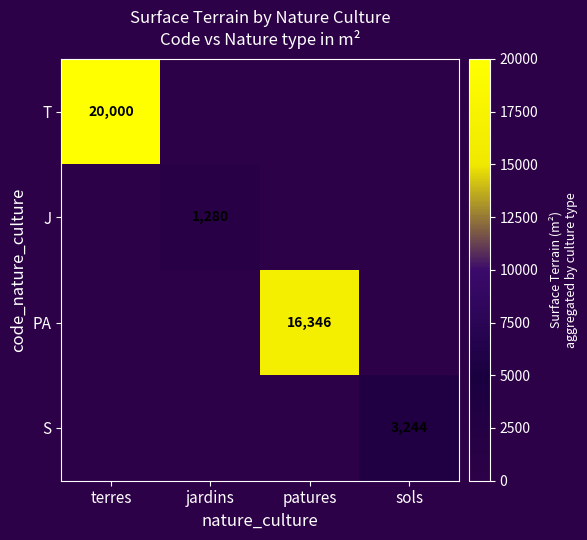

True or false: PA has a value of 16346 at patures.

True